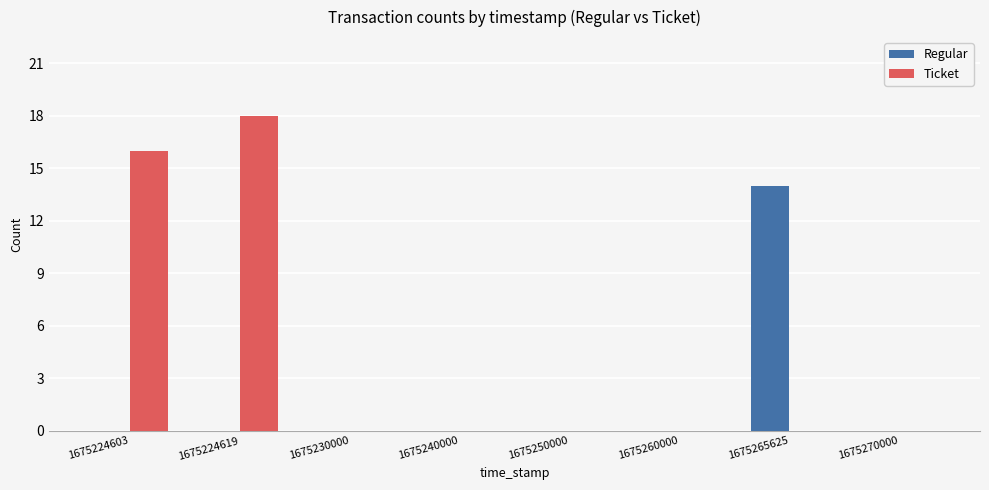

What value does the Regular series have at 1675265625?

14